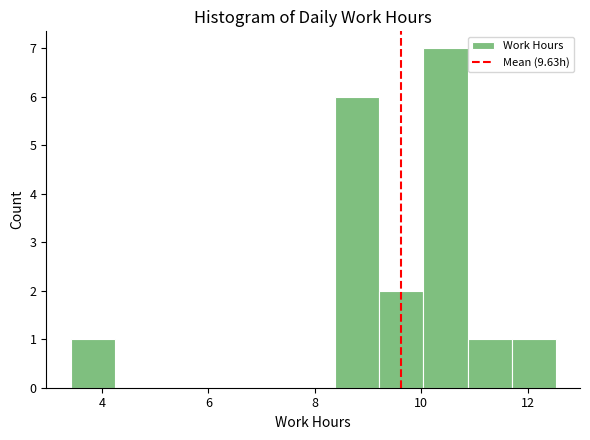

How tall is the bar that spans 9.2 to 10.0 on the x-axis? Neither the bar edges nor the heights are printed on the chart, so give them approximately, as read against the axes.

2